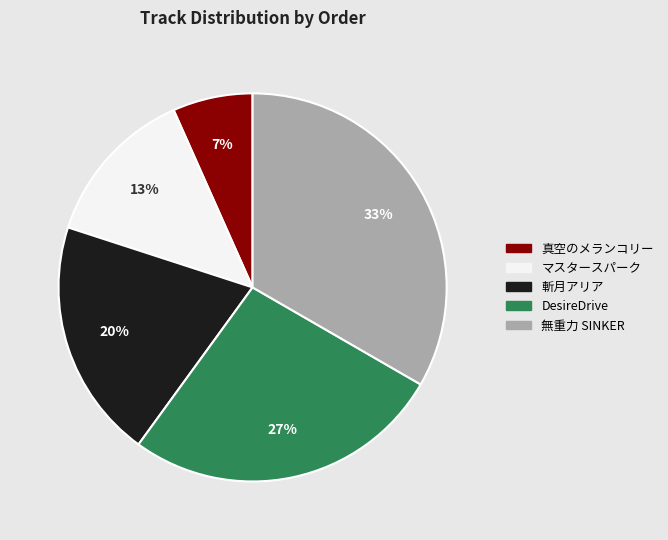

Does DesireDrive account for over 50% of the chart?

No